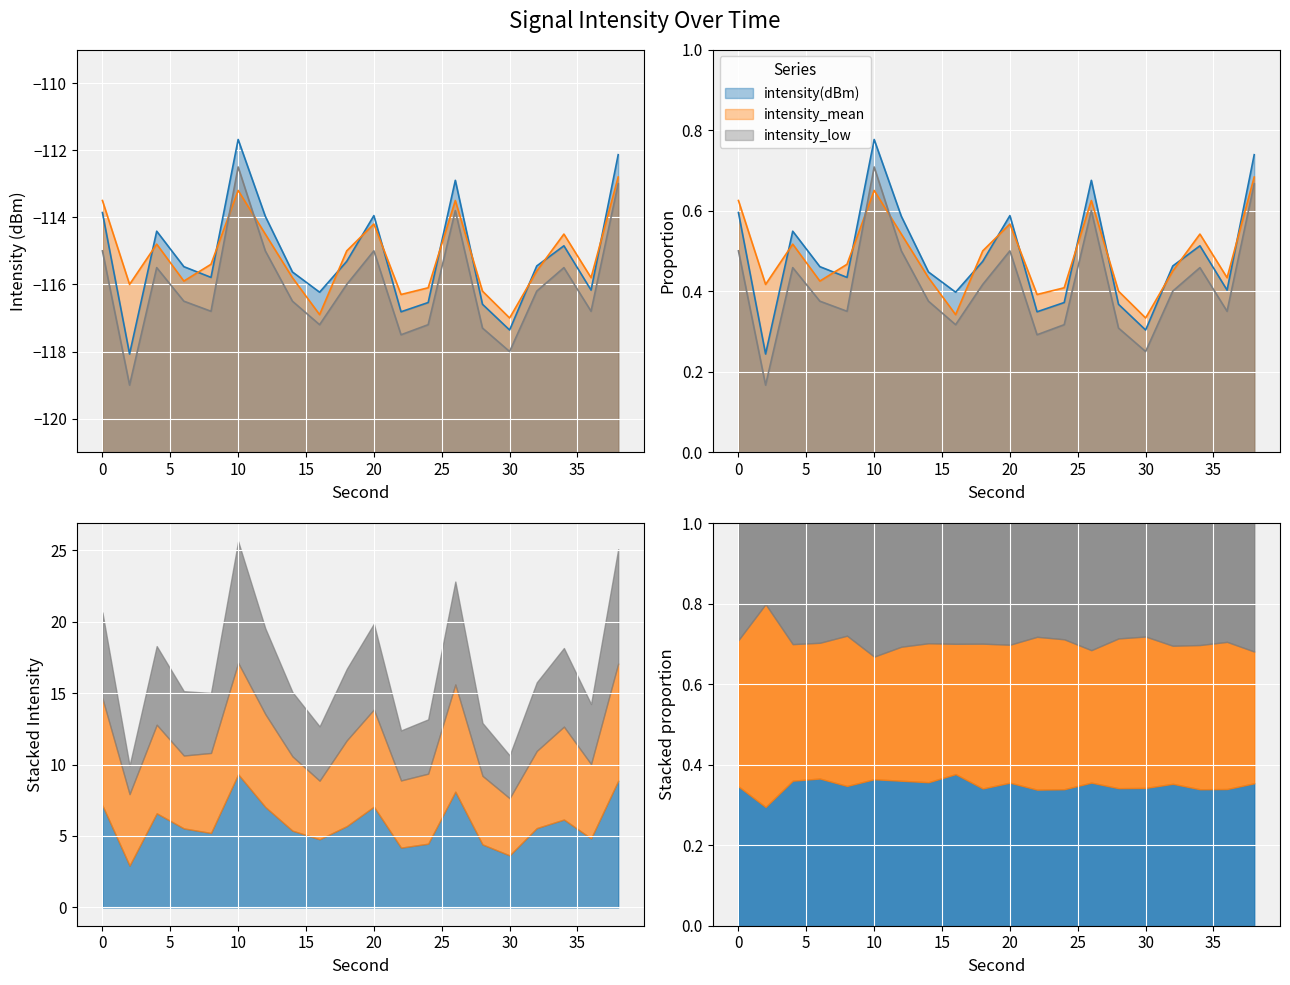

What is the average value of the intensity(dBm) series?

-115.2